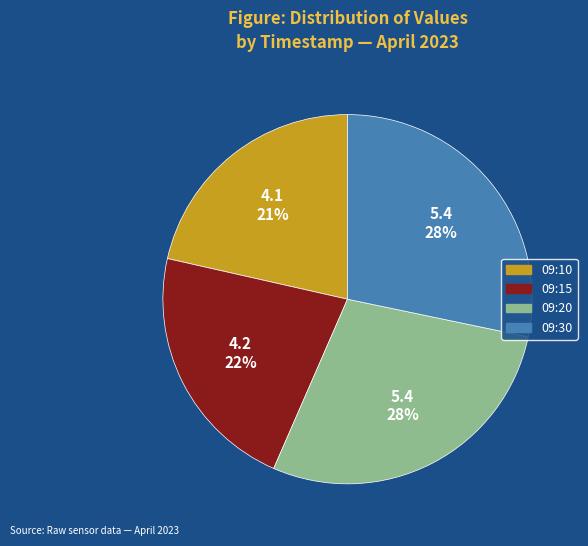

Is the sum of 09:10 and 09:30 greater than half?

No